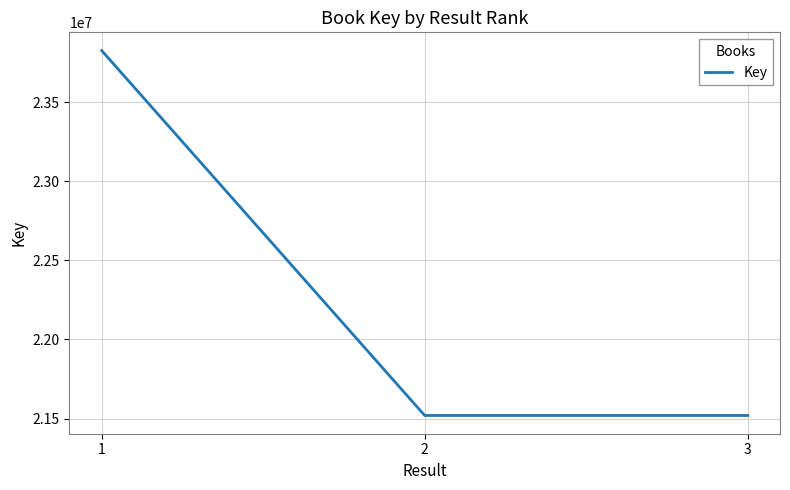

What is the maximum value shown in the chart?

23825876